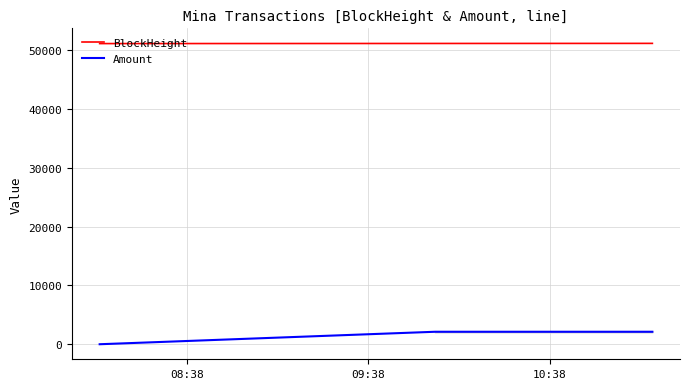

Which series has the largest total across all categories?

BlockHeight